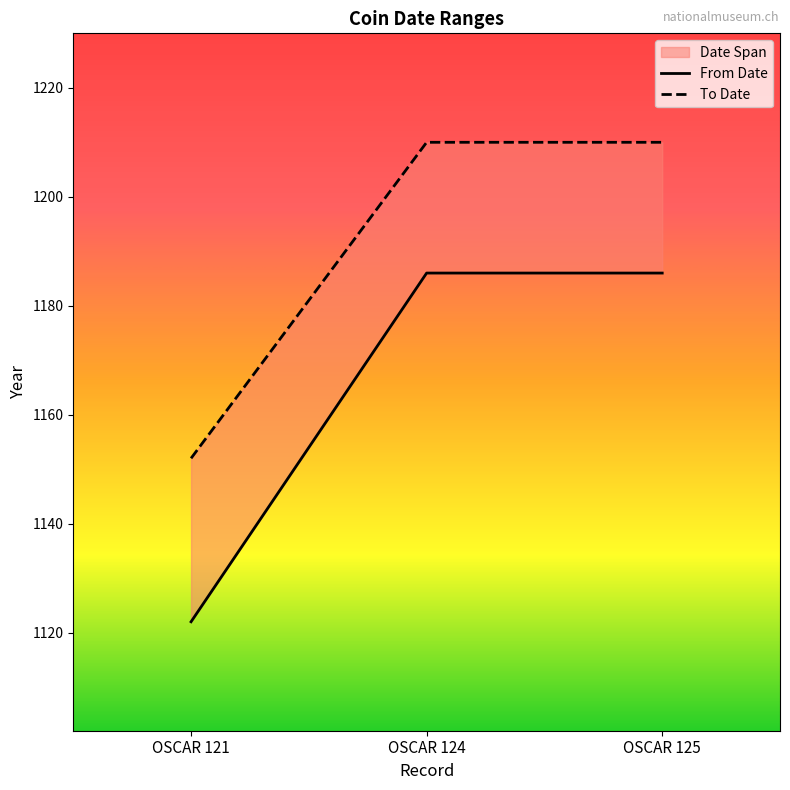

Between OSCAR 125 and OSCAR 124, which is larger?

OSCAR 125